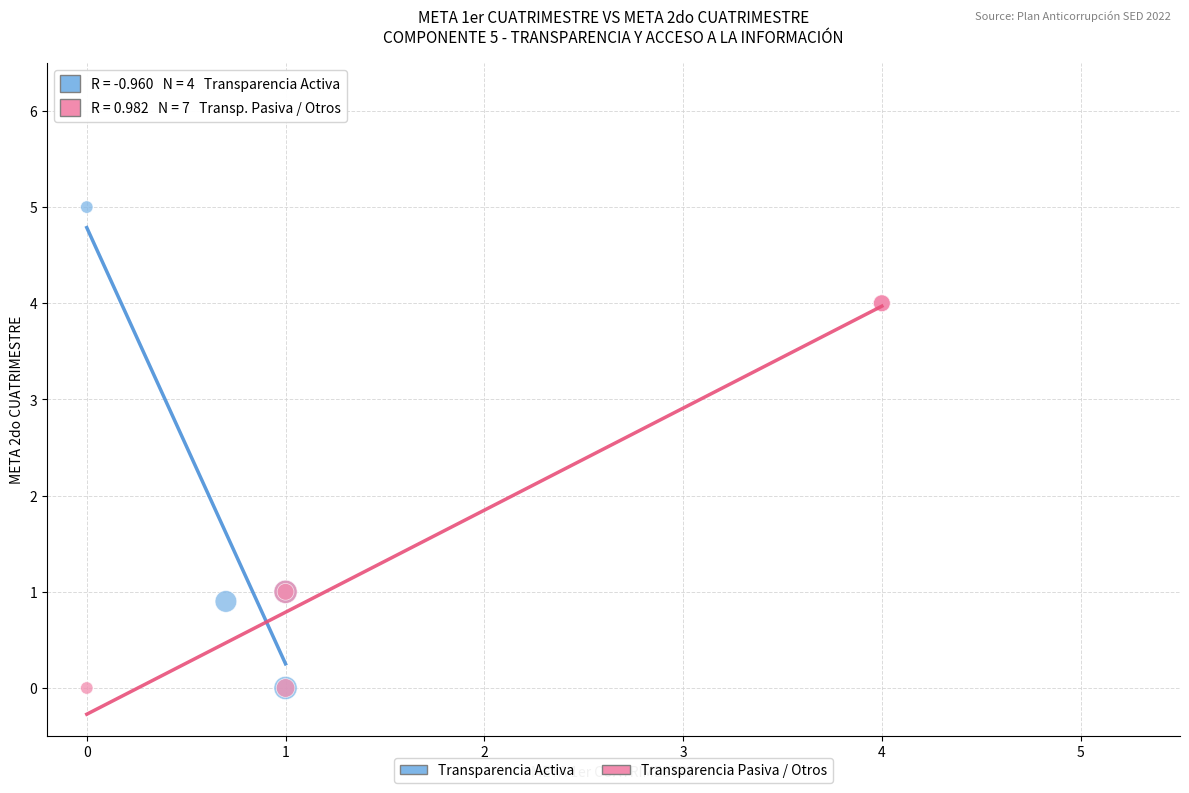

Which series reaches the maximum Y coordinate?

Transparencia Activa